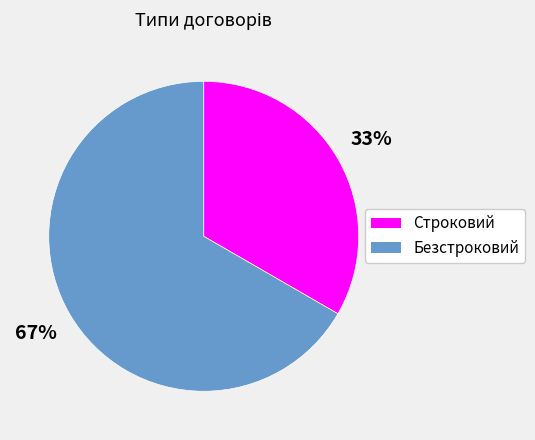

Rank the categories by value from lowest to highest.

Строковий, Безстроковий